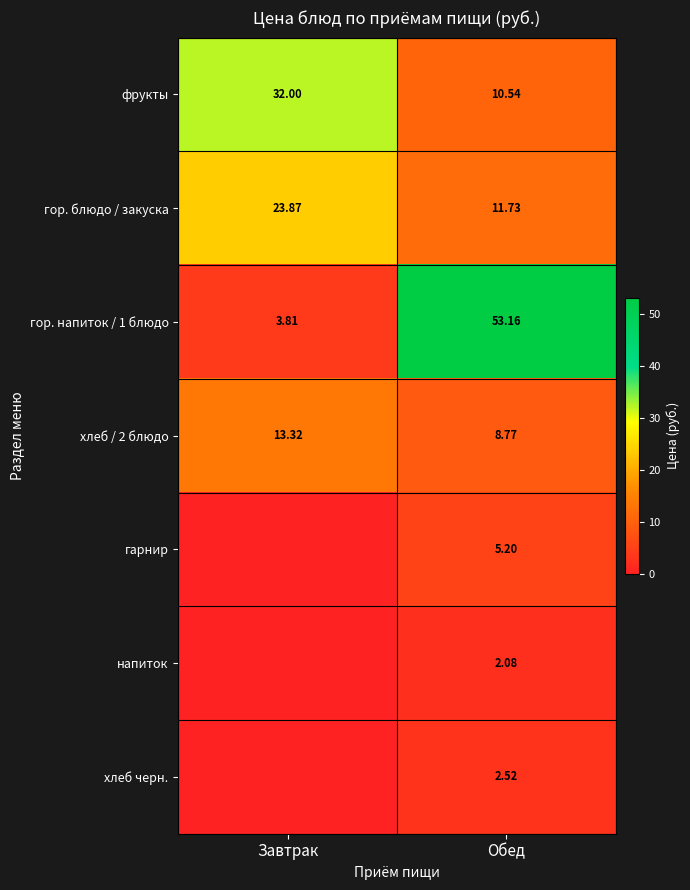

True or false: хлеб черн. has a value of 3.6 at Обед.

False